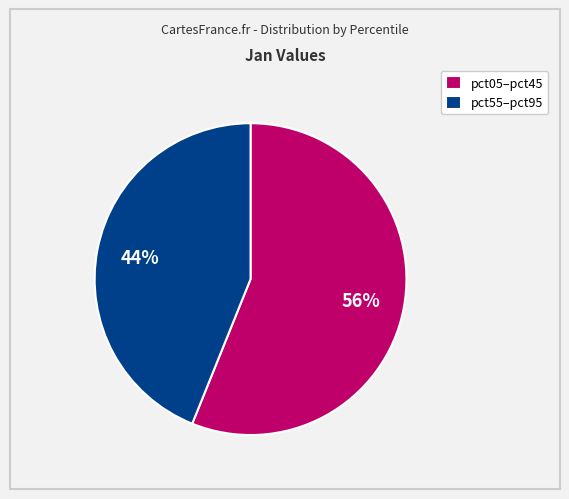

Does any single category account for the majority?

Yes